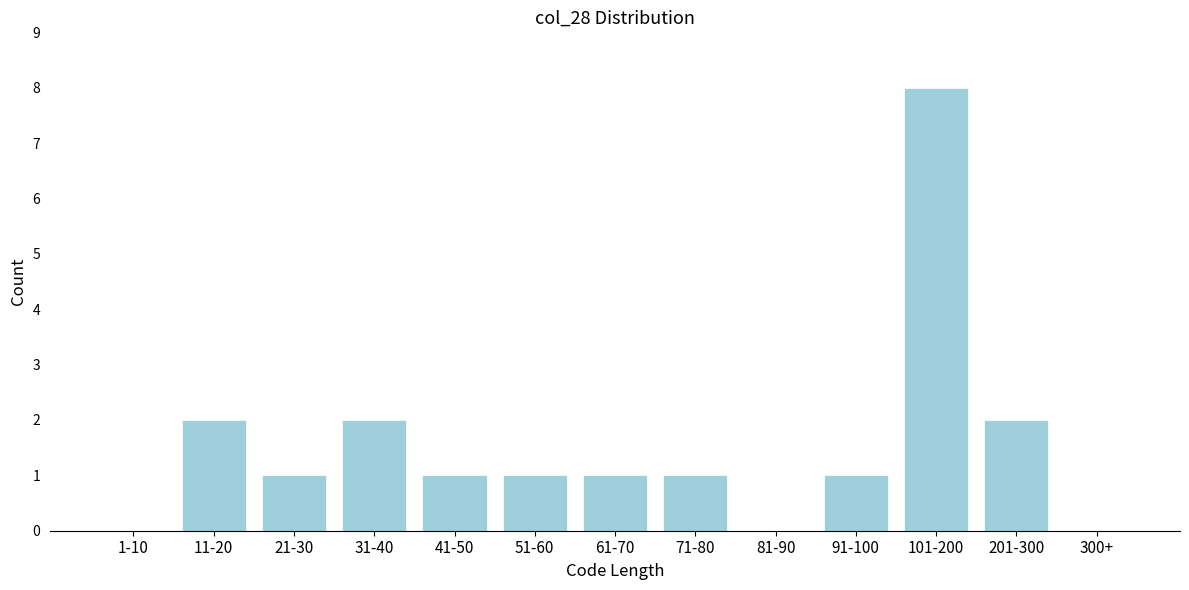

Reading left to right, list all the values displayed in this chart.

1-10=0	11-20=2	21-30=1	31-40=2	41-50=1	51-60=1	61-70=1	71-80=1	81-90=0	91-100=1	101-200=8	201-300=2	300+=0